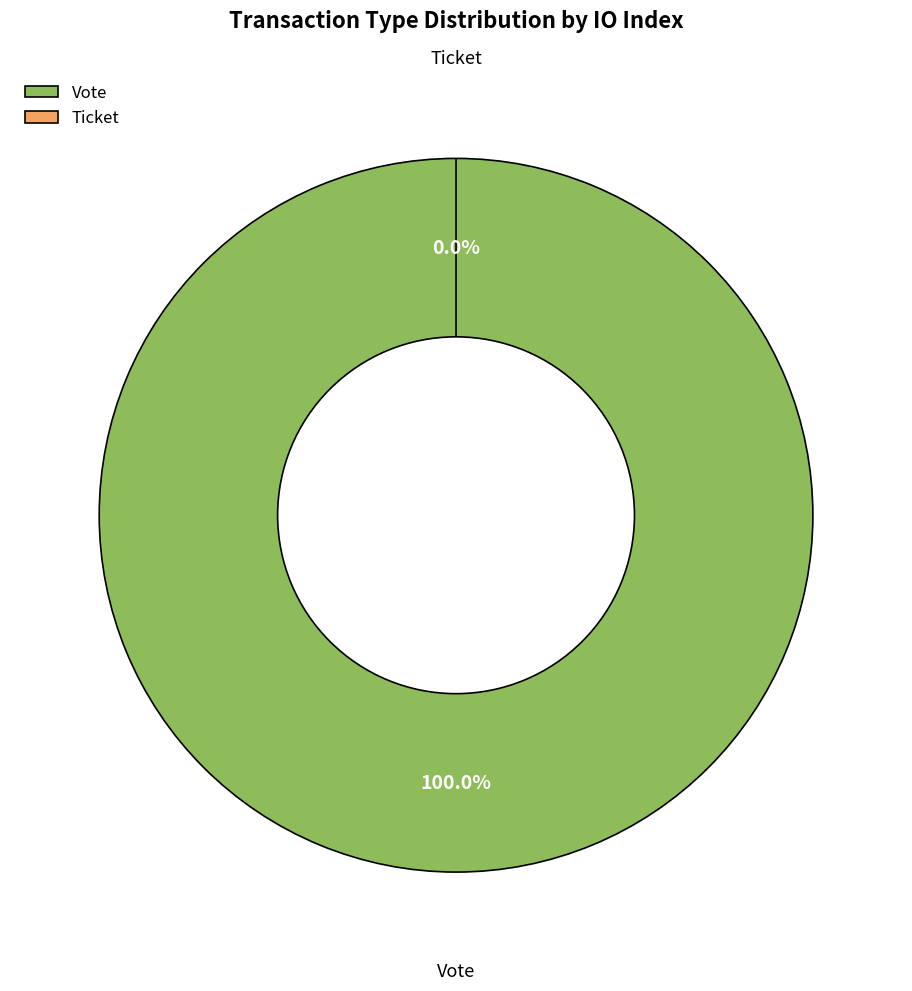

Does any single category account for the majority?

Yes